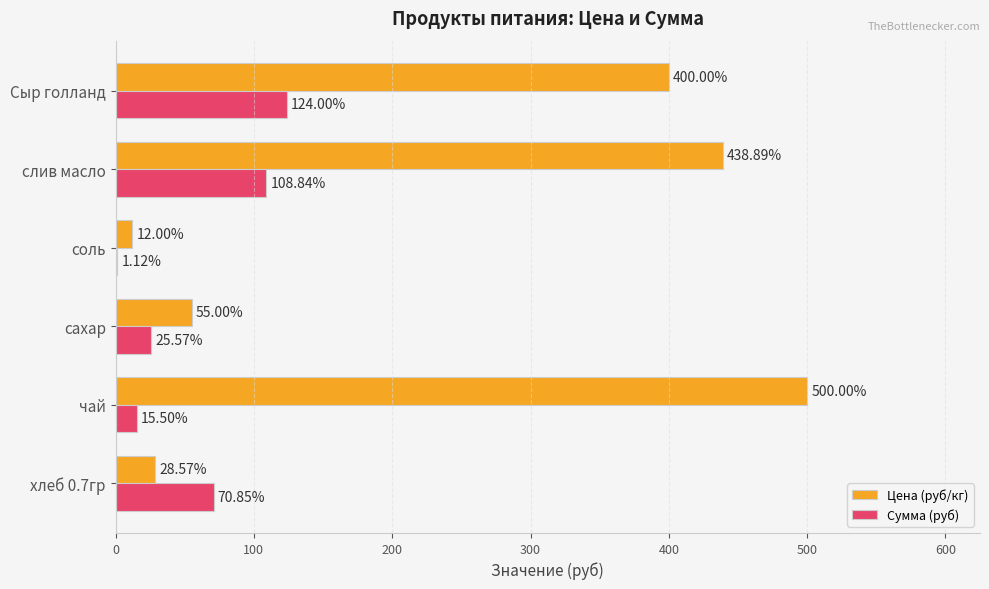

Which series changed the most between соль and Сыр голланд?

Цена (руб/кг)